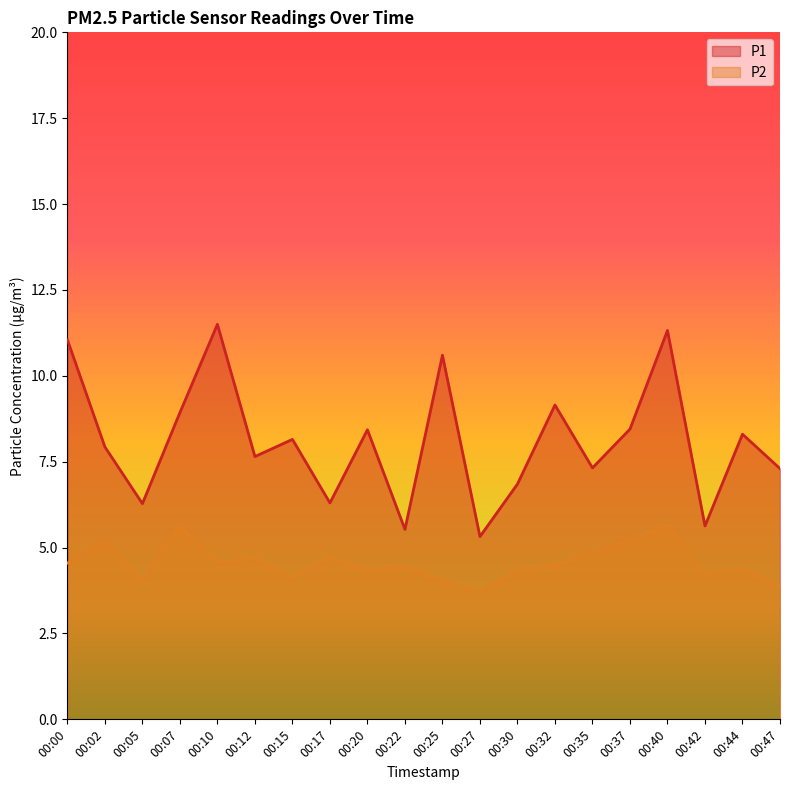

Is the value of P1 at 00:44 greater than the value of P2 at 00:02?

Yes